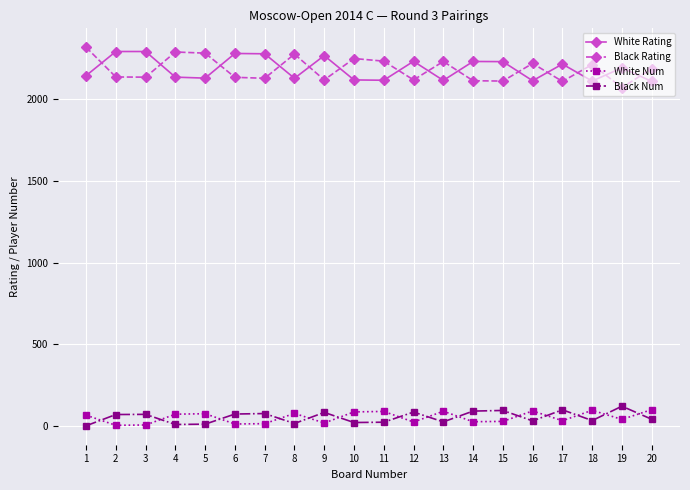

True or false: White Num and White Rating intersect in this chart.

False